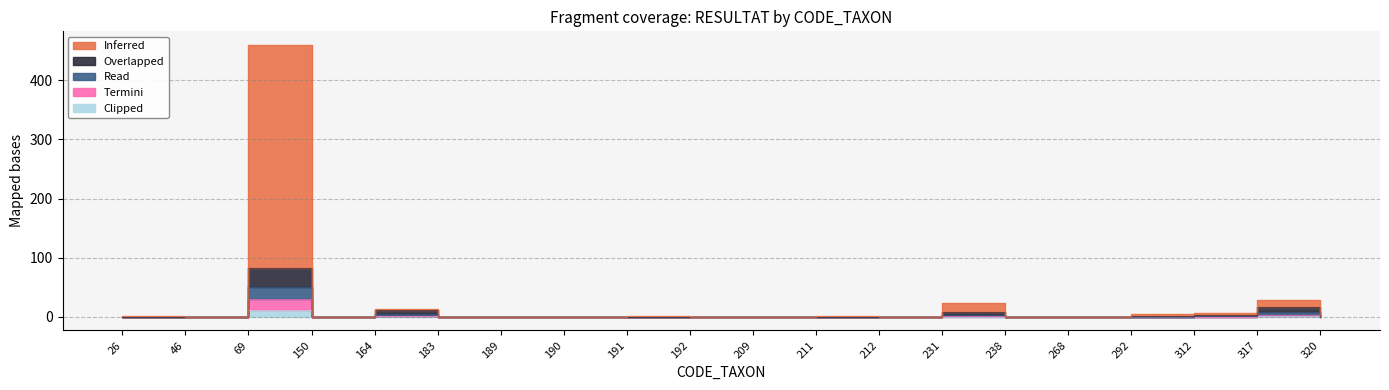

At which category is the sum across all series the highest?

69